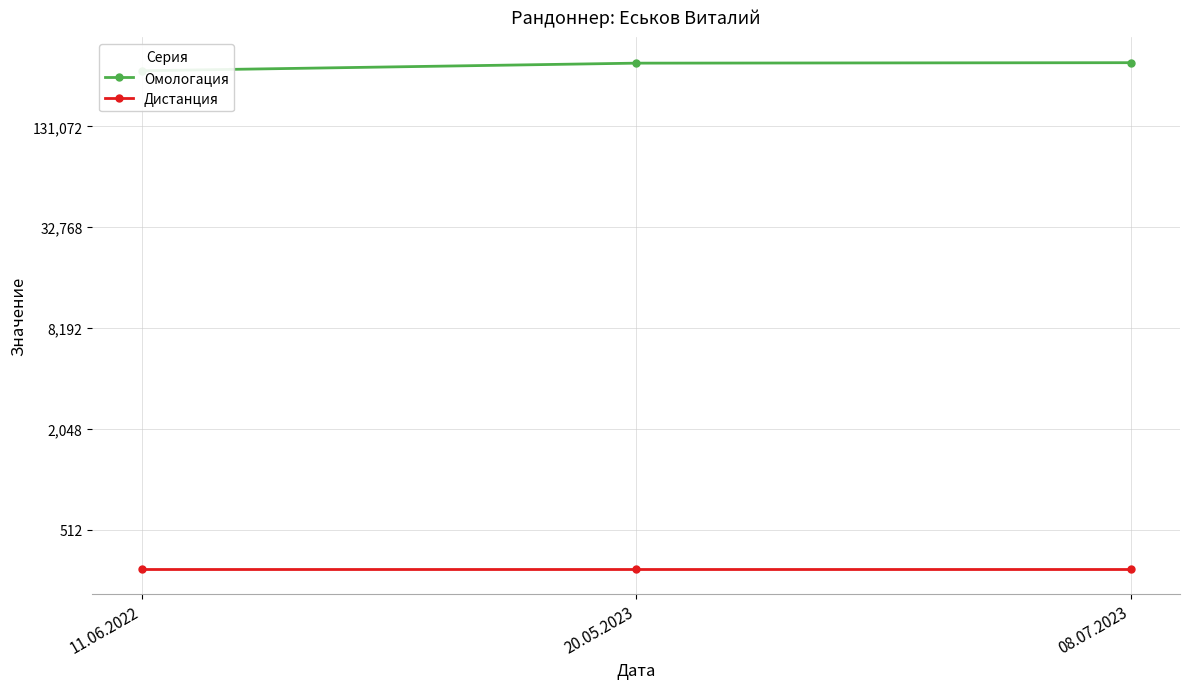

What is the approximate value of Омологация at 20.05.2023?

313125